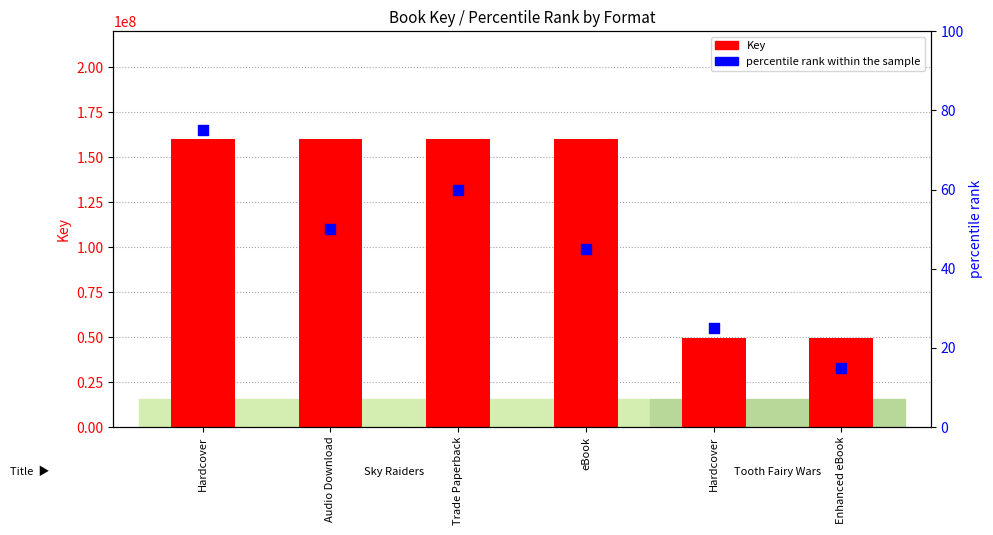

At which category is the sum across all series the highest?

Hardcover